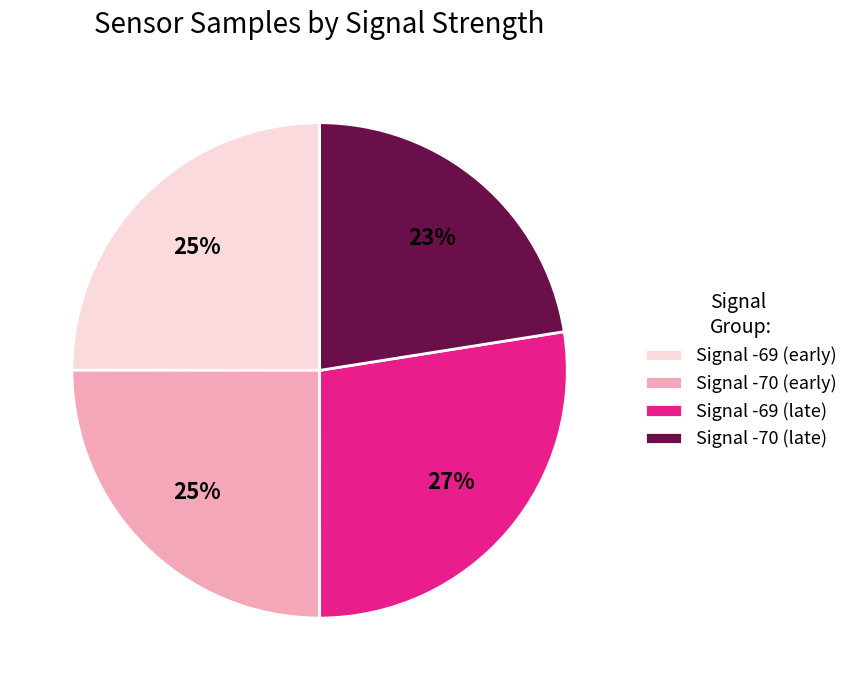

What percentage is the Signal -70 (late) slice, to the nearest percent?

23%